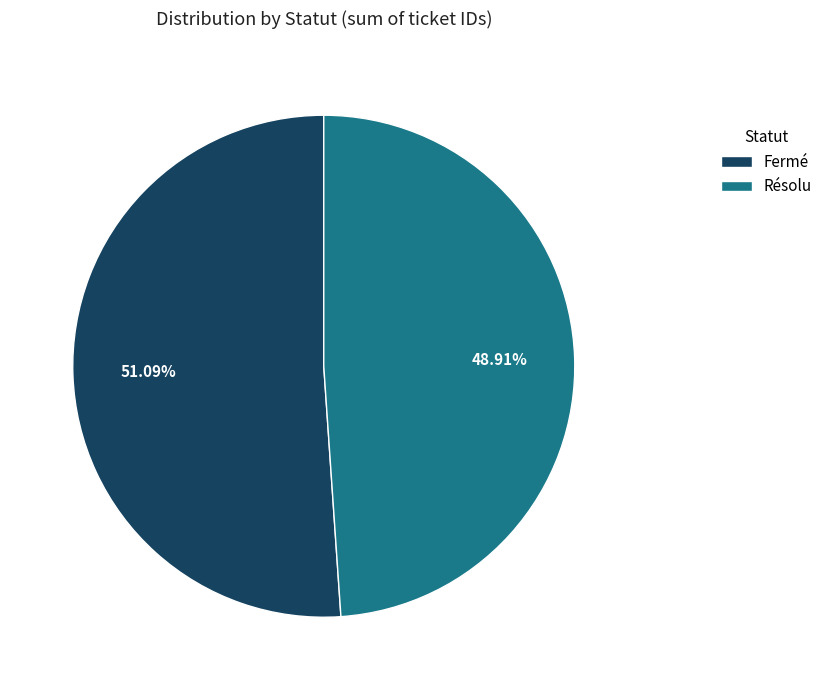

Between Fermé and Résolu, which is larger?

Fermé